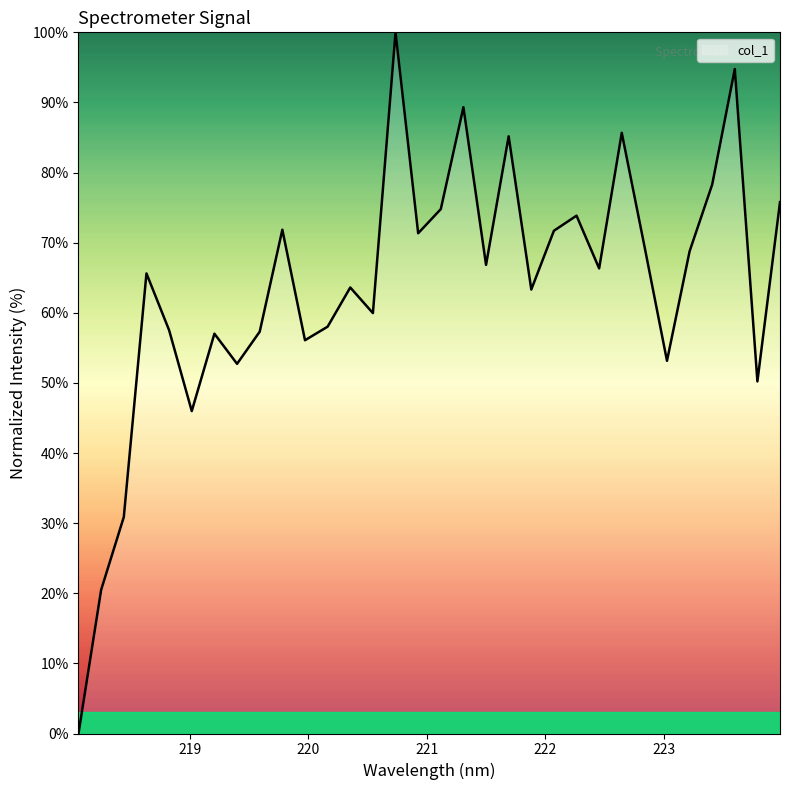

What is the difference between the second highest and minimum values?

94.8